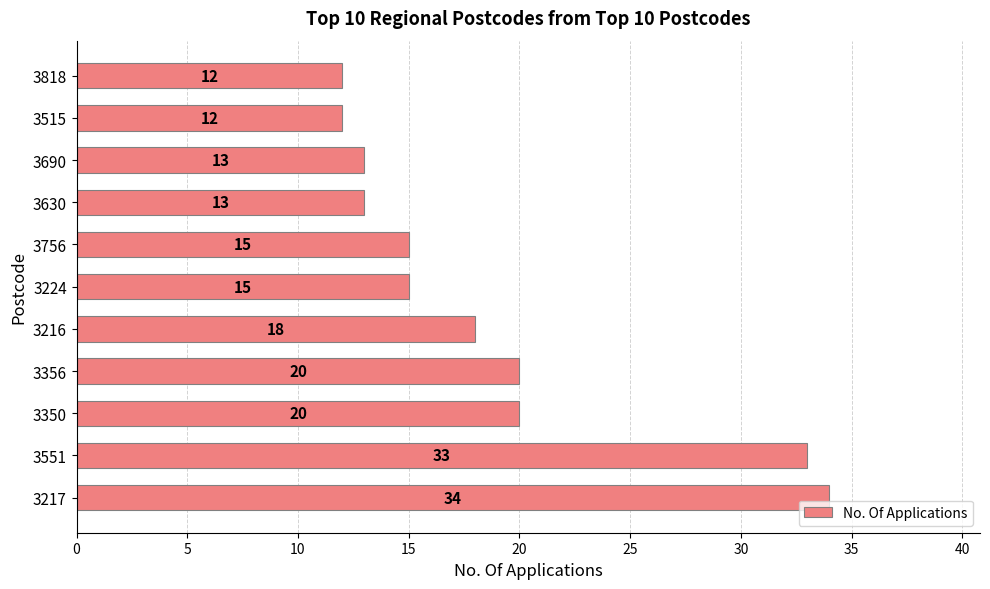

True or false: the data shows 19 at 3551.

False